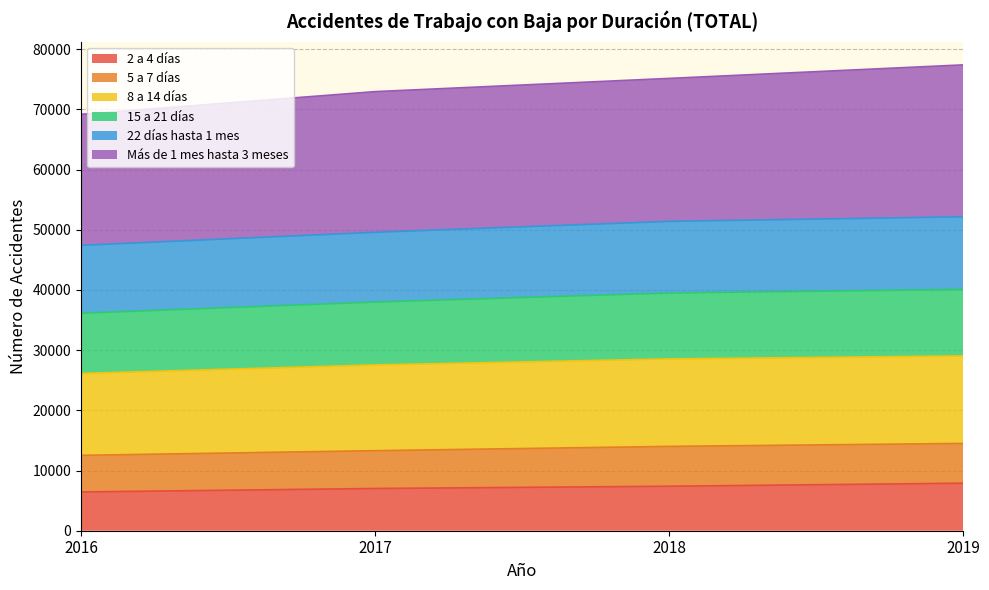

What is the spread (max minus min) of values at 2016?

62733